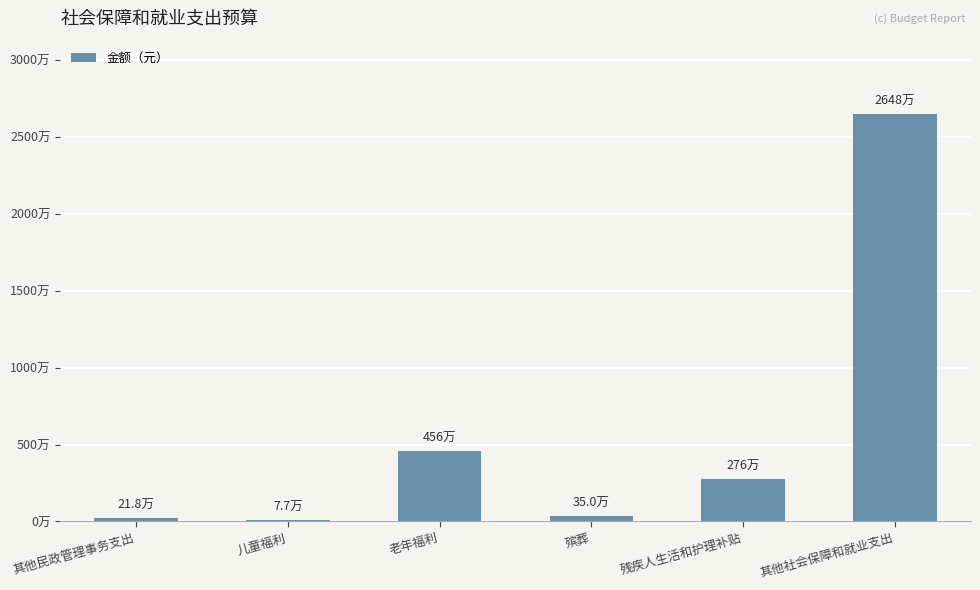

Reading left to right, transcribe all the data shown in this chart.

其他民政管理事务支出=218400.0	儿童福利=76800.0	老年福利=4559400.0	殡葬=350000.0	残疾人生活和护理补贴=2757106.8	其他社会保障和就业支出=26483980.0